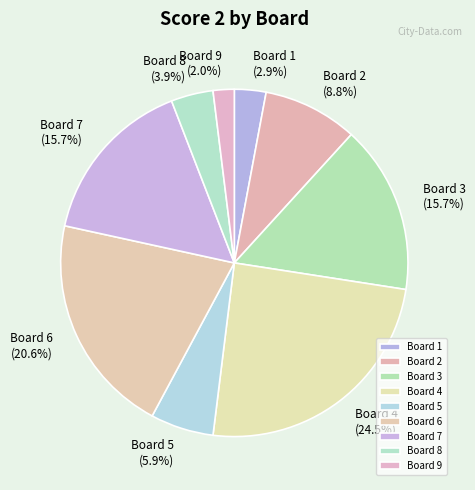

The Board 3 slice represents 28% of the pie. True or false?

False